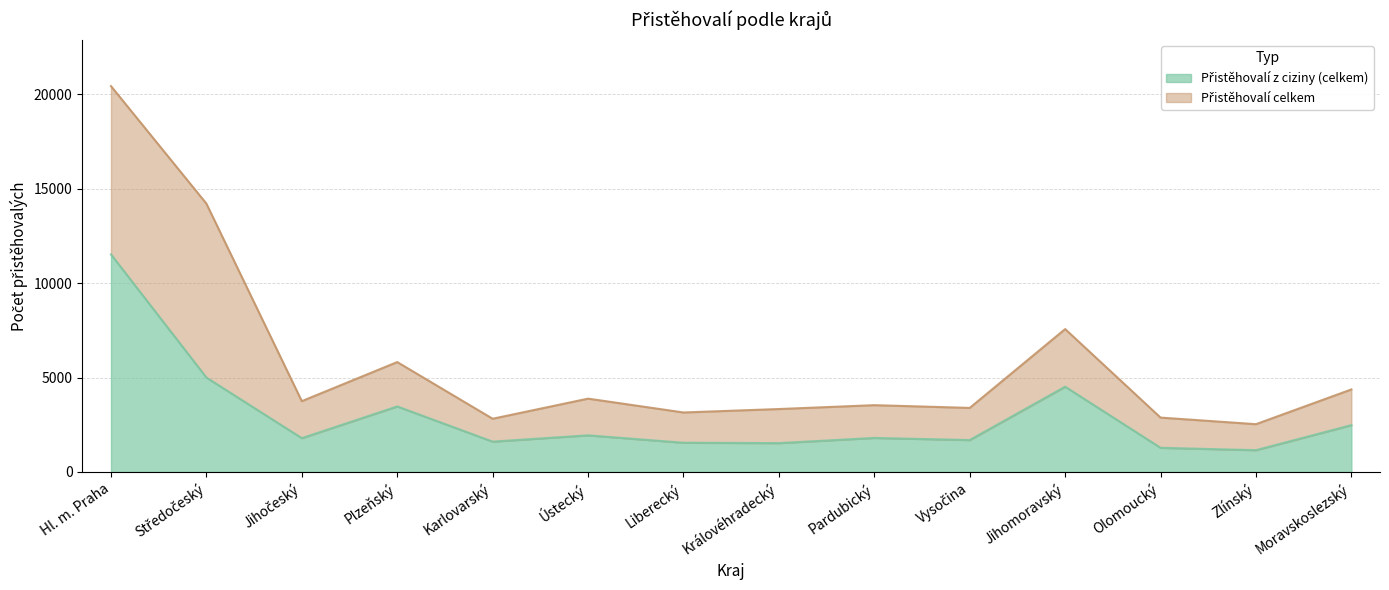

In Přistěhovalí celkem, how many points are lower than both neighbors (excluding endpoints)?

5